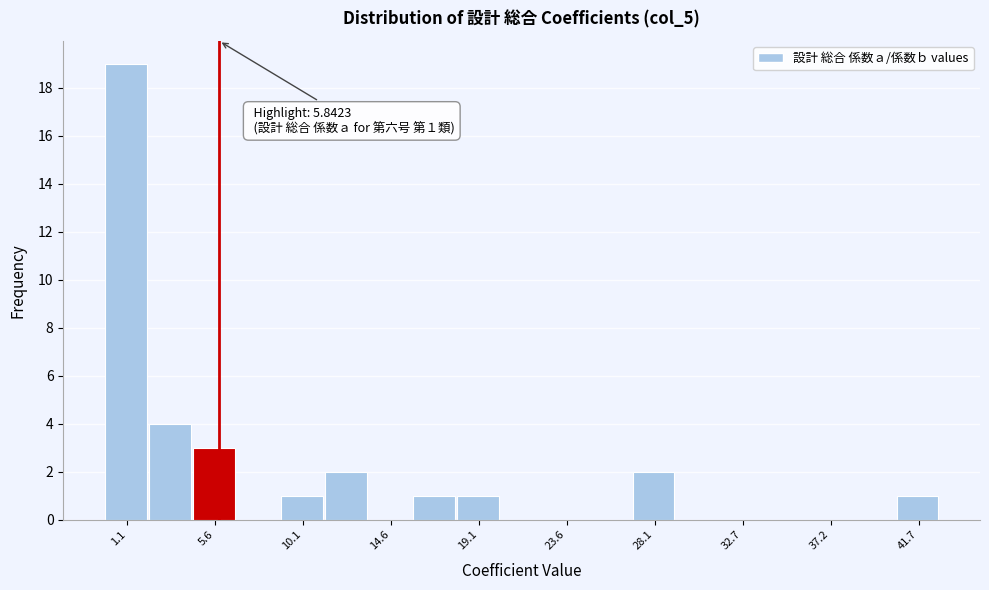

Which range on the x-axis has the tallest bar?

0.0 to 2.5